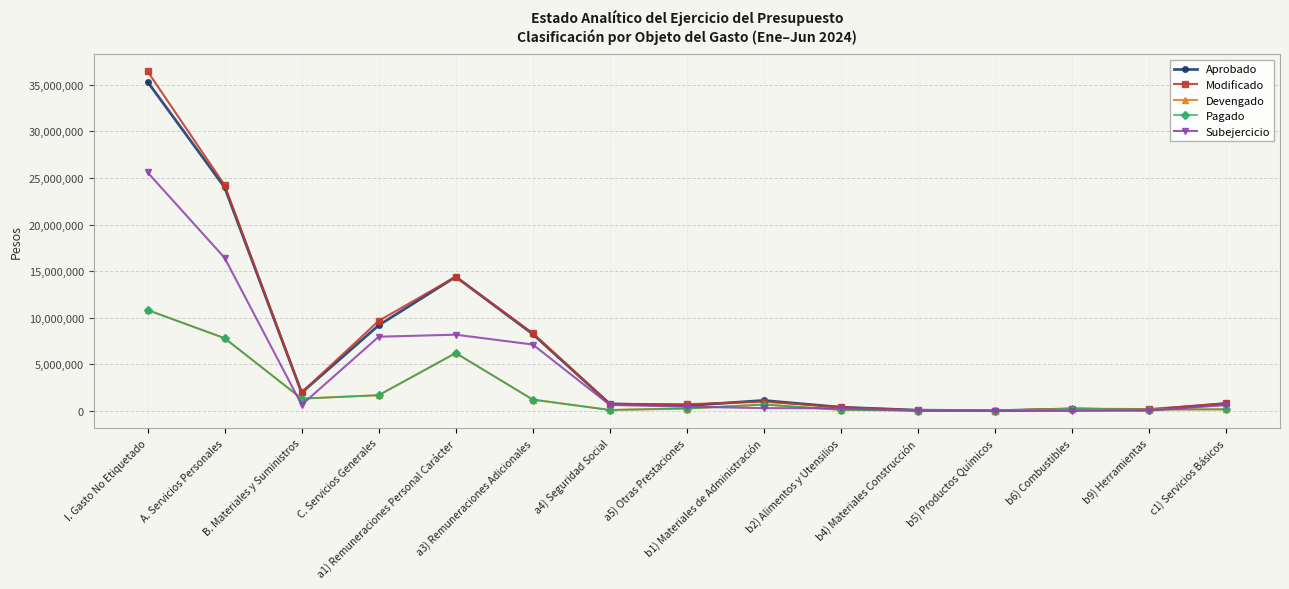

What is the highest value of the Pagado series?

10821200